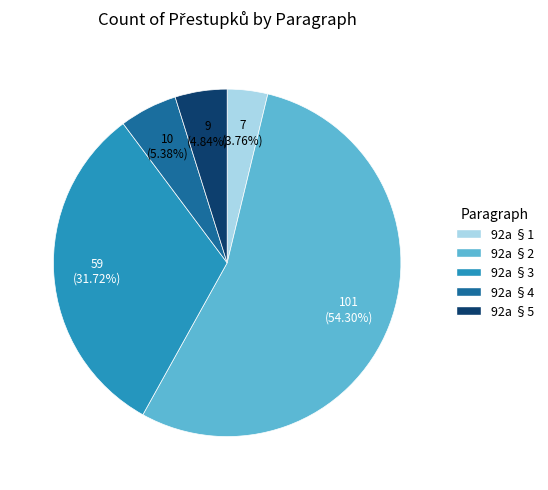

Count the number of slices in the pie.

5